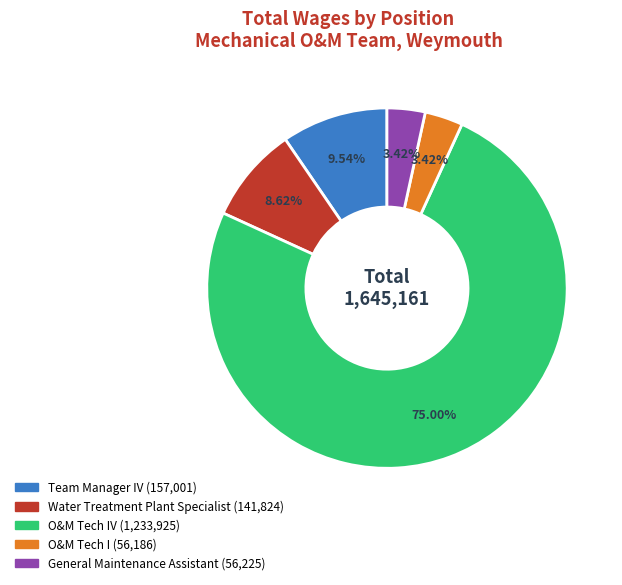

Count the number of slices in the pie.

5